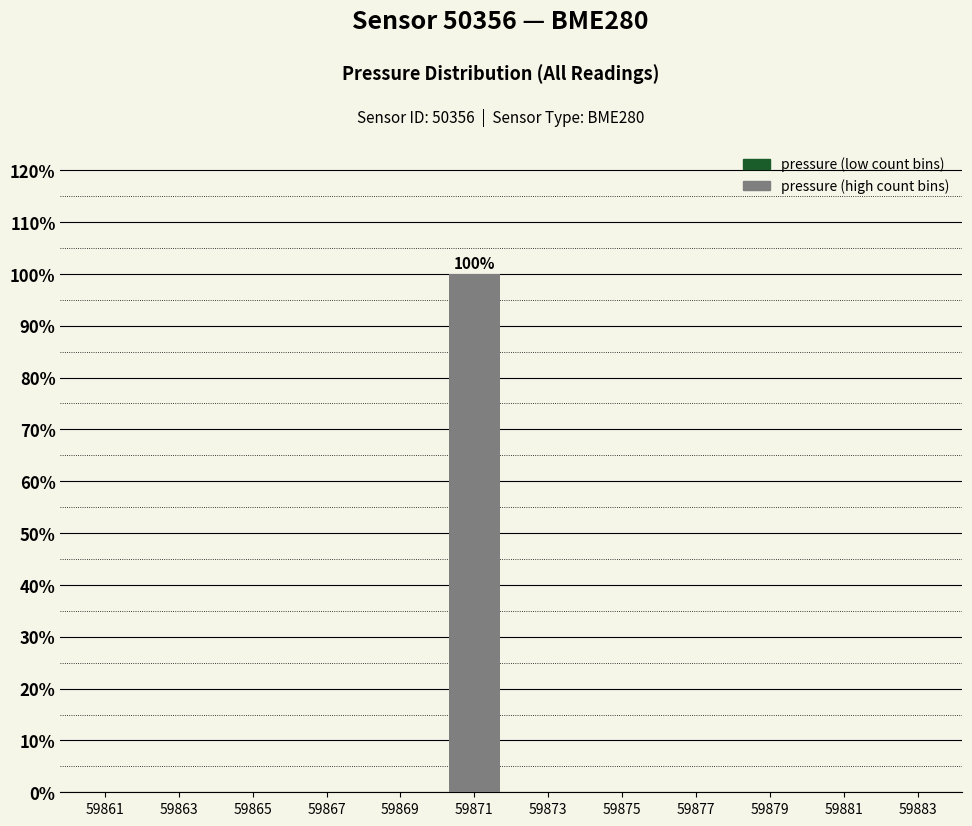

Reading right to left, list all the values displayed in this chart.

59883=0	59881=0	59879=0	59877=0	59875=0	59873=0	59871=100	59869=0	59867=0	59865=0	59863=0	59861=0